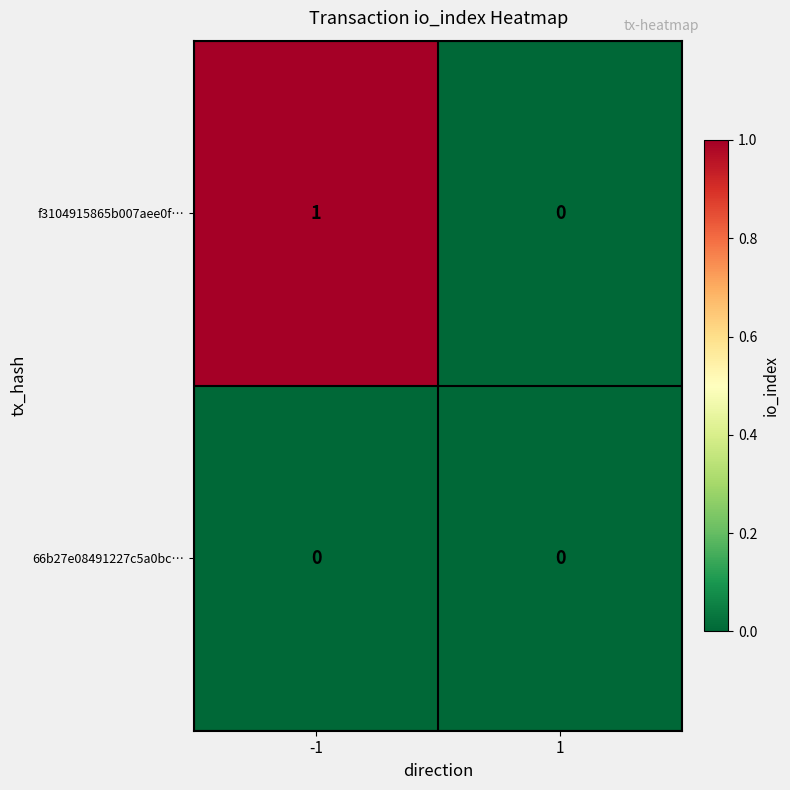

List the series in order of their peak value, lowest first.

66b27e08491227c5a0bc…, f3104915865b007aee0f…